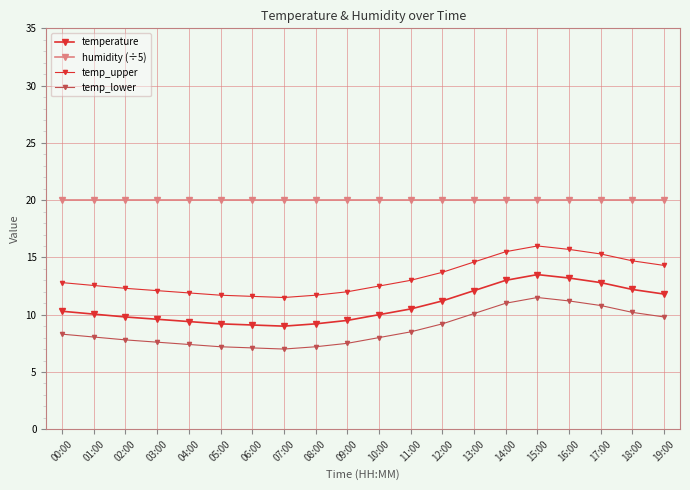

Does the chart have visible grid lines?

Yes